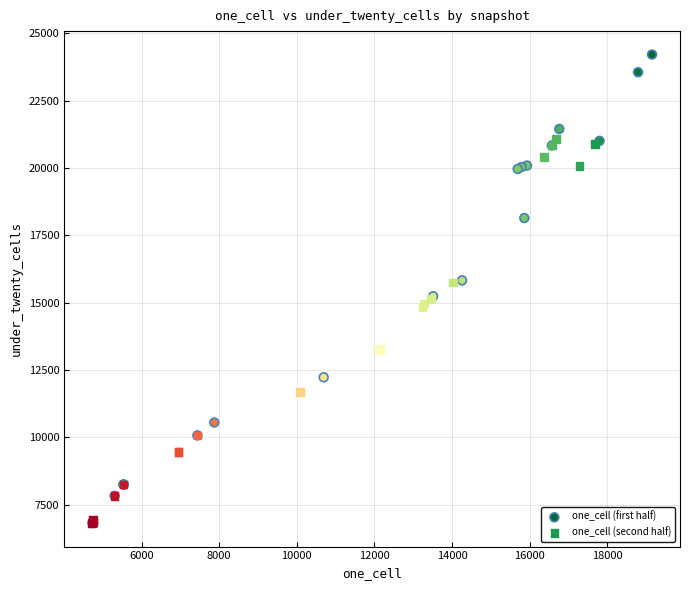

Which series contains the highest Y value?

one_cell (first half)